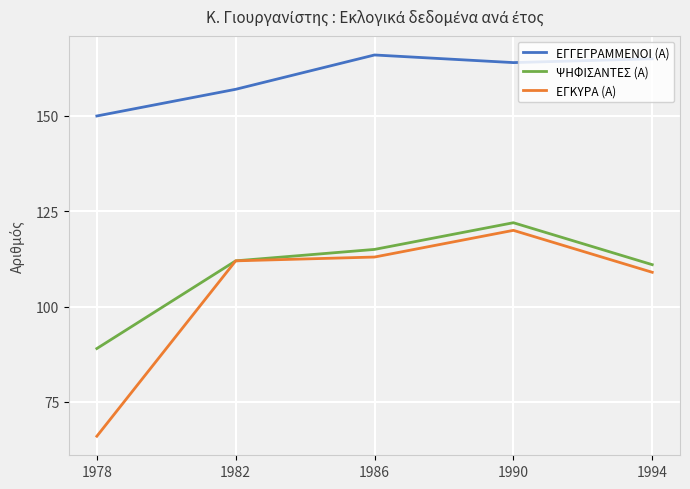

The ΨΗΦΙΣΑΝΤΕΣ (Α) series shows 89 at 1978. True or false?

True